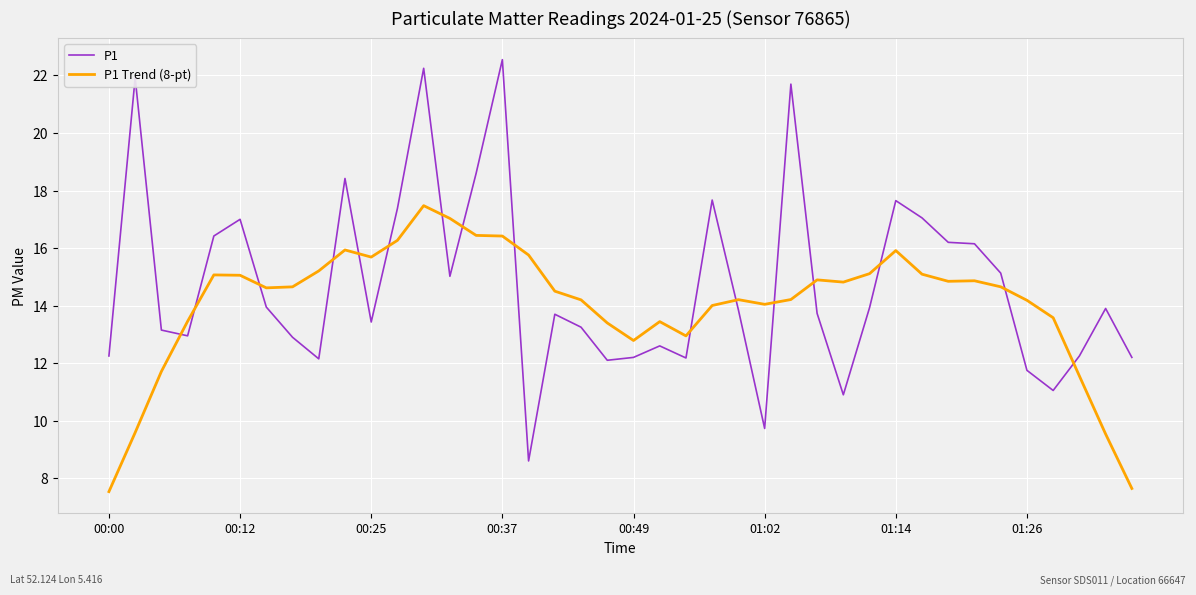

Which series has the largest total across all categories?

P1